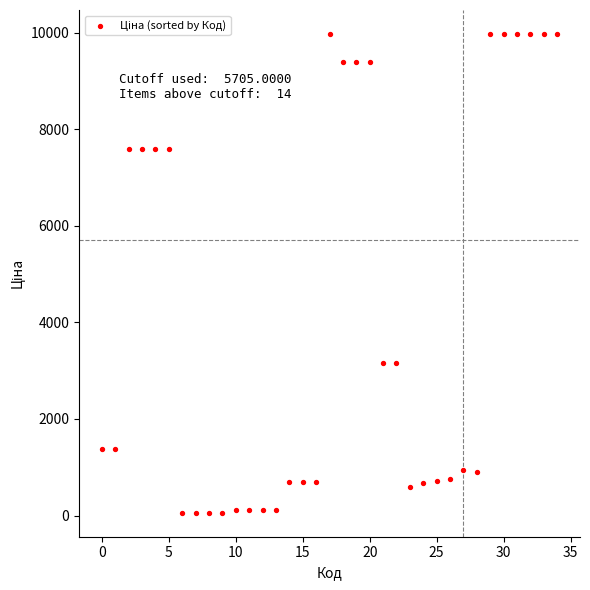

What is the range of Y values (max minus min)?

9917.9